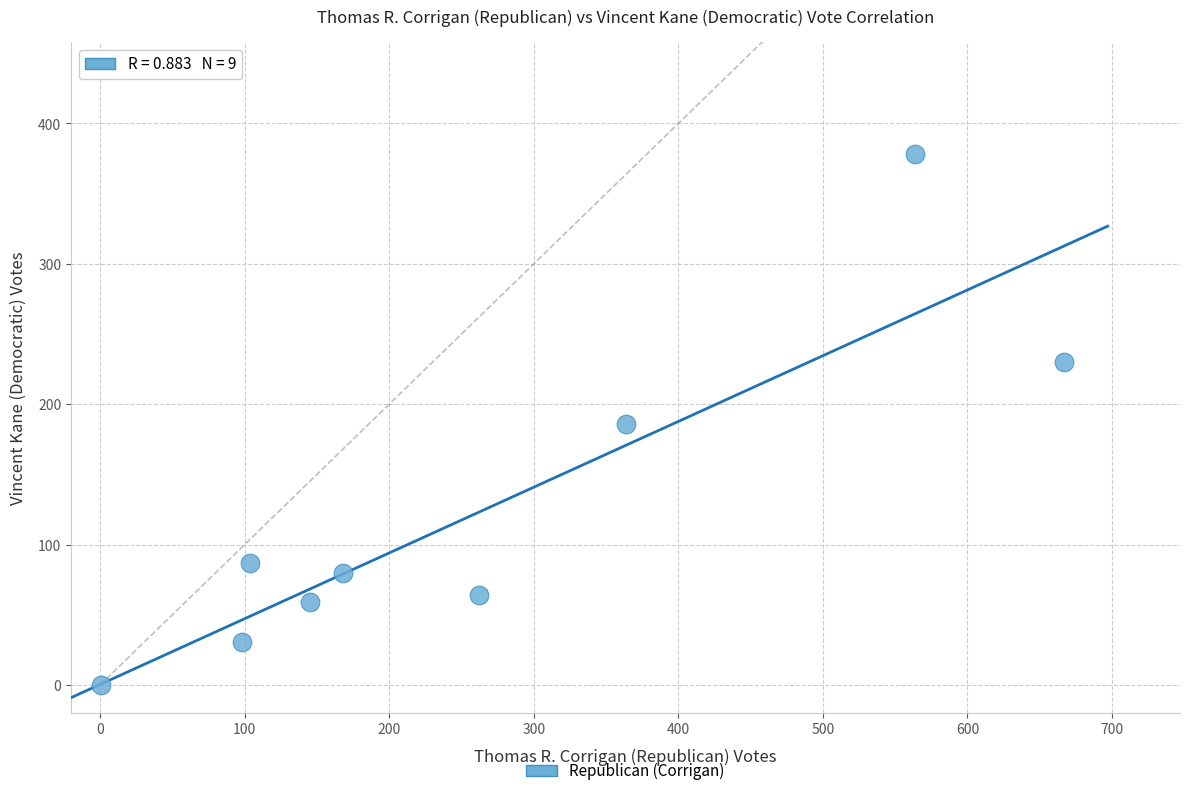

What is the range of X values (max minus min)?

666